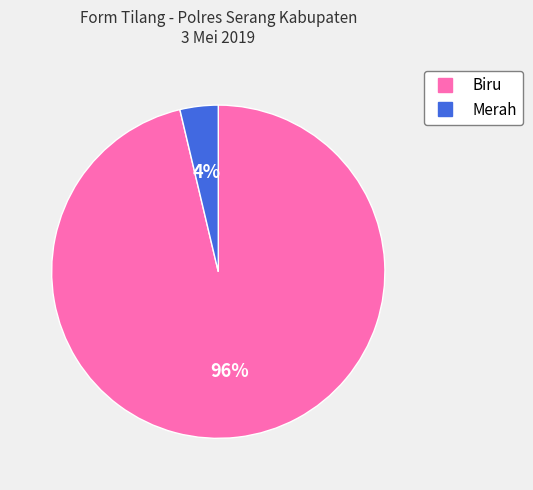

How many slices are in this pie chart?

2